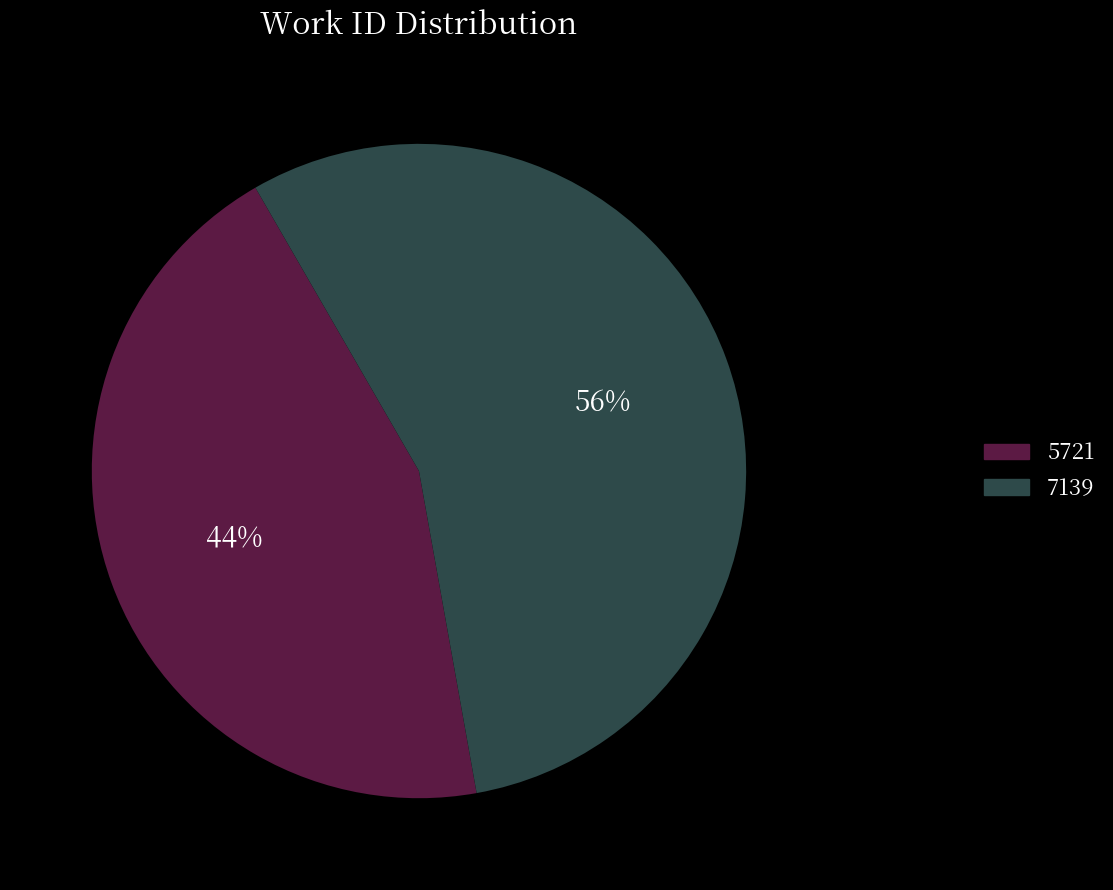

What is the smallest slice in the pie chart?

5721